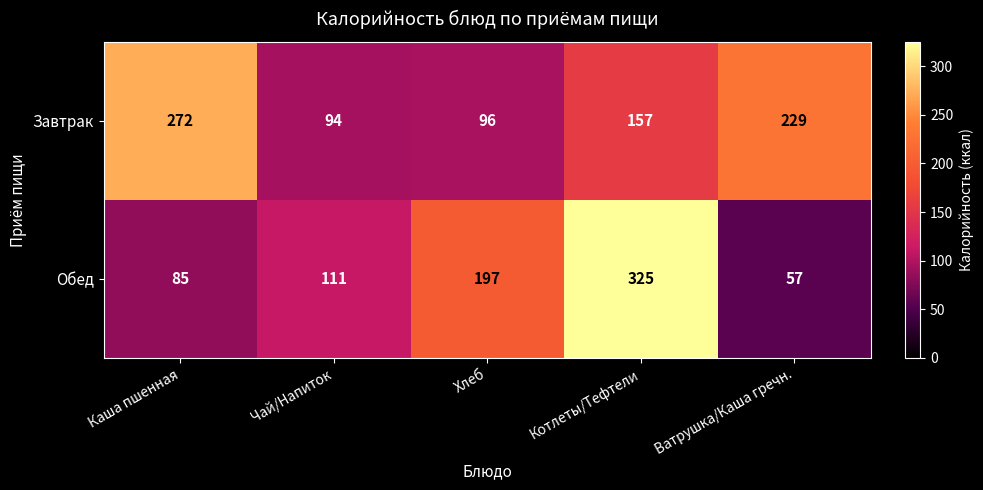

What is the difference between the maximum and minimum values in the Обед series?

268